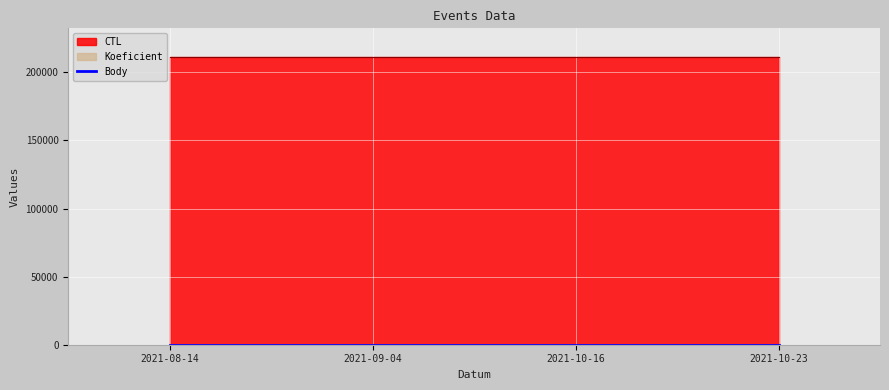

What is the change in value from 2021-08-14 to 2021-10-16?

+4.5